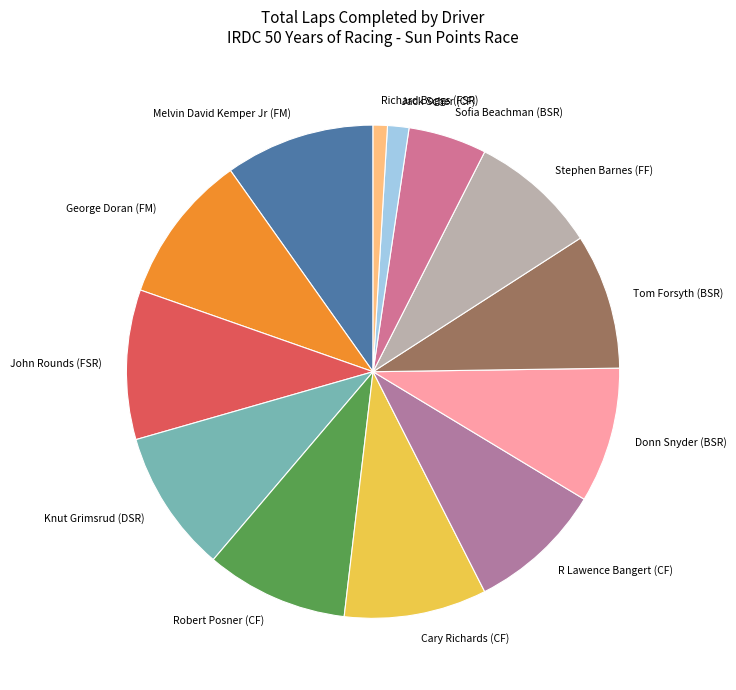

Do Jack Scher (CF) and Melvin David Kemper Jr (FM) together represent more than half of the pie?

No